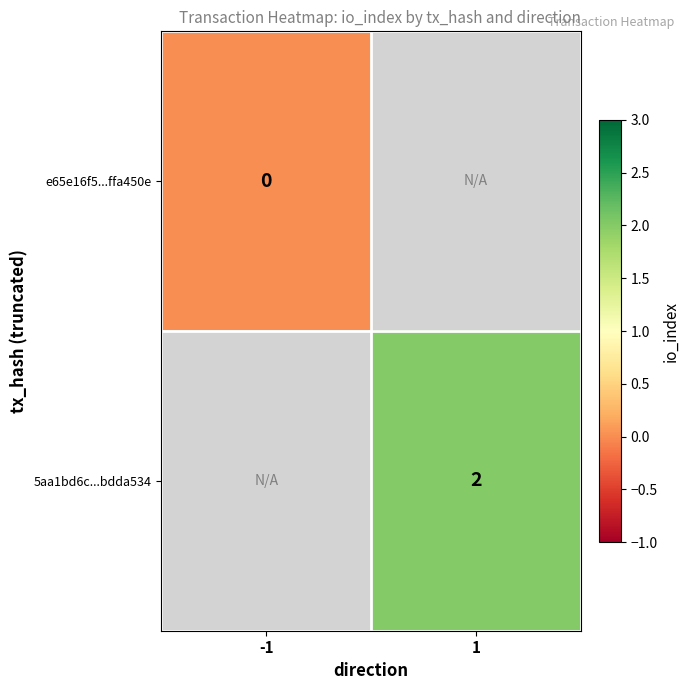

Count the number of categories in the chart.

2